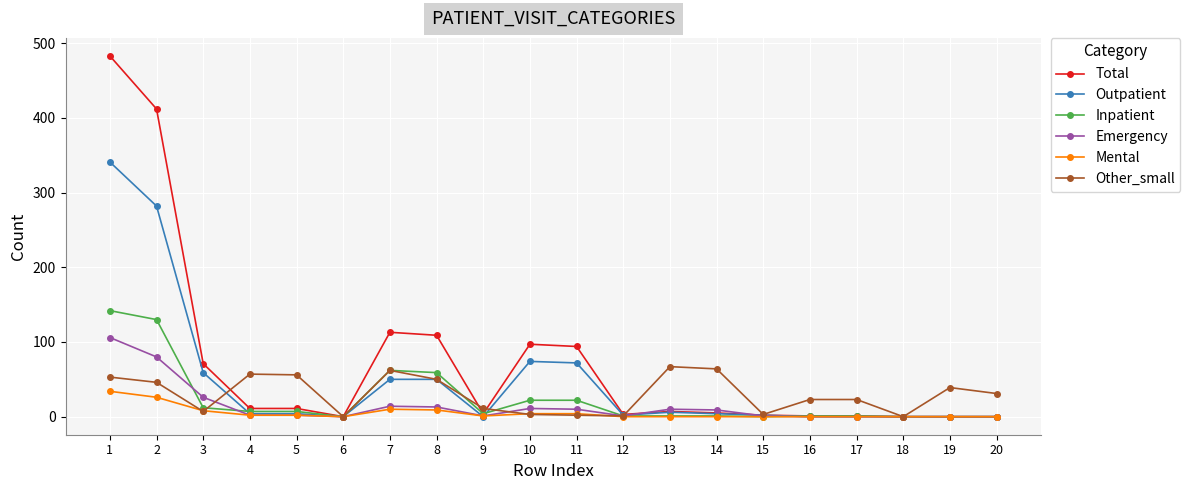

List the series in order of their peak value, highest first.

Total, Outpatient, Inpatient, Emergency, Other_small, Mental